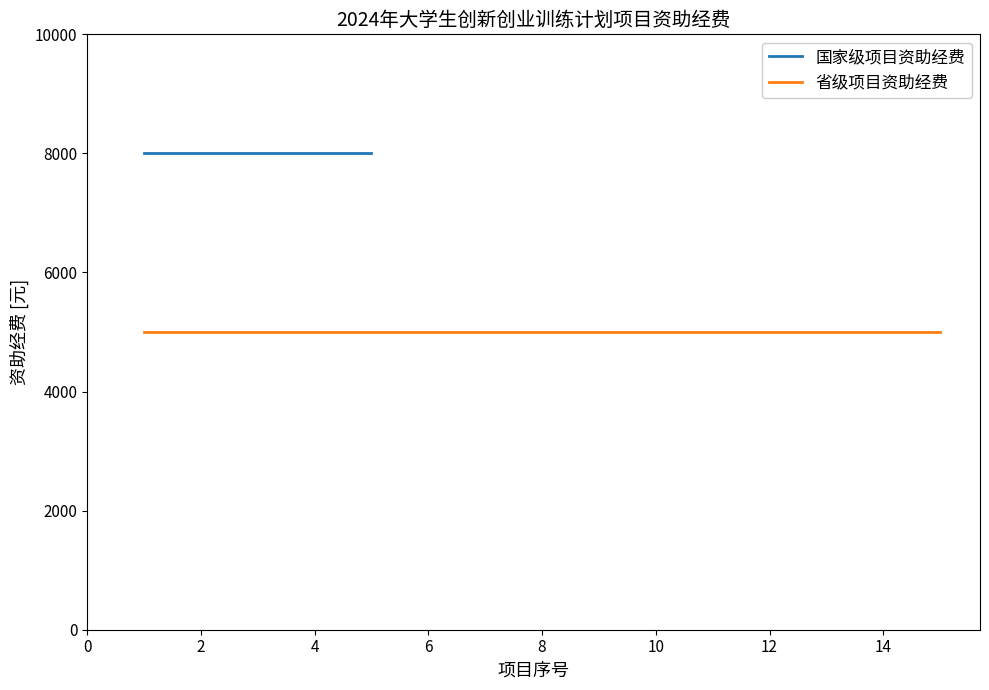

Is it true that 国家级项目资助经费 equals 11779 at 11?

False